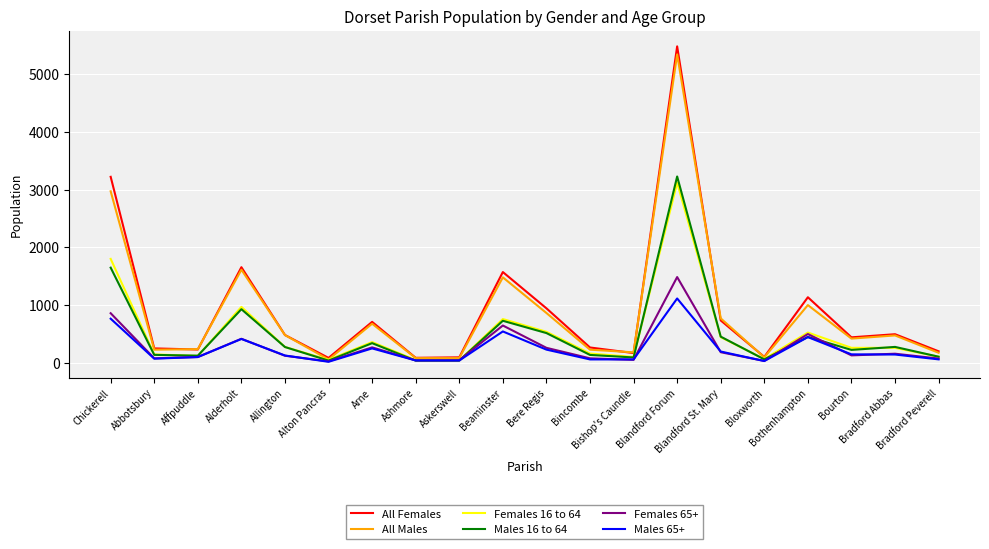

Read the Females 16 to 64 value at Allington.

270